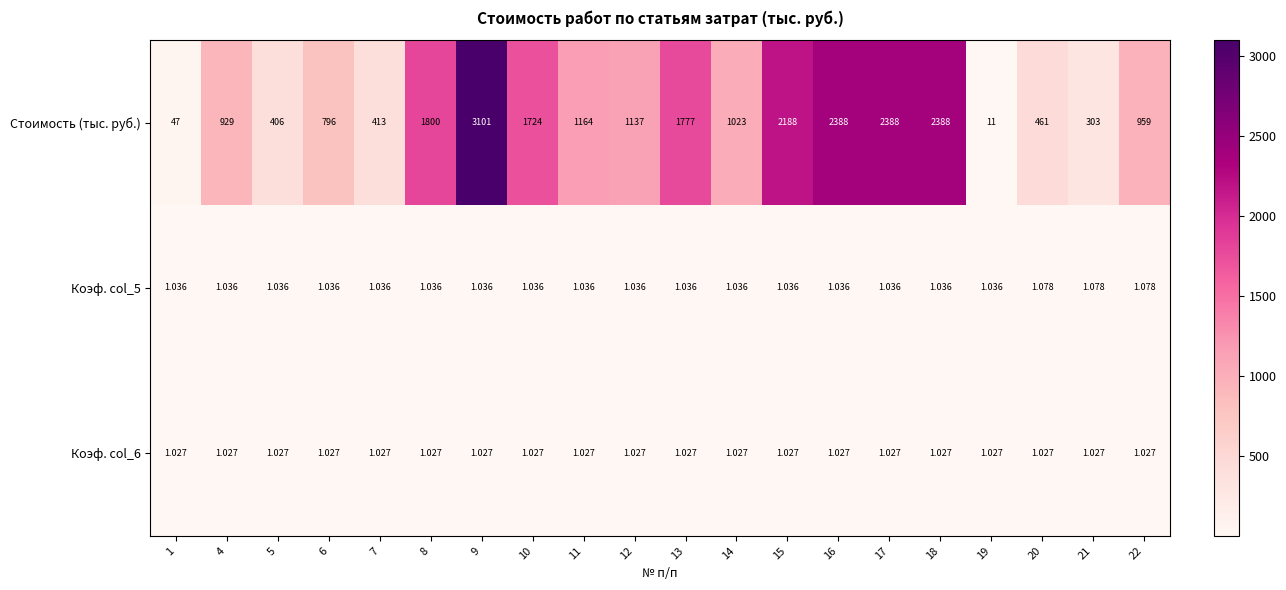

Which series has the widest spread of values?

Стоимость (тыс. руб.)